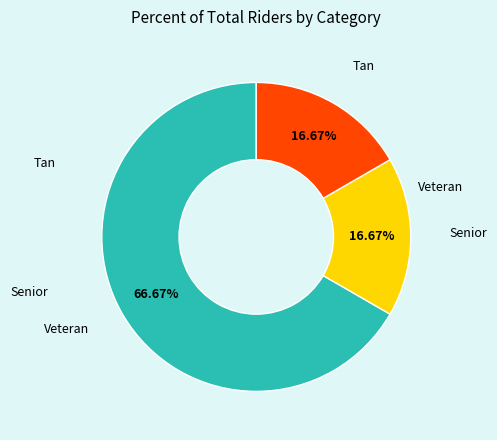

Does any single category account for the majority?

Yes